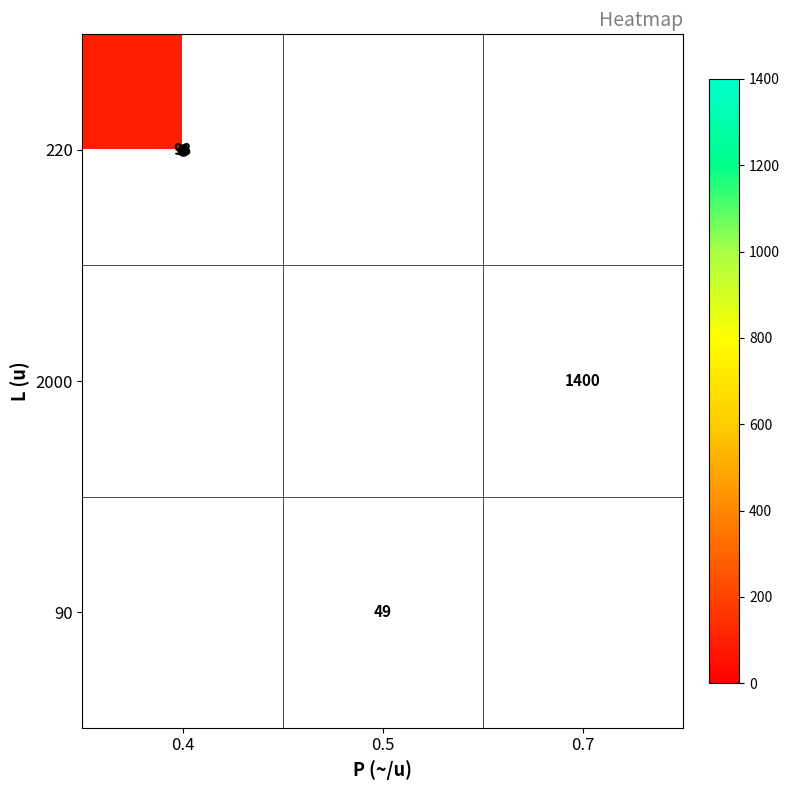

Between 0.5 and 0.7, which is larger?

0.7